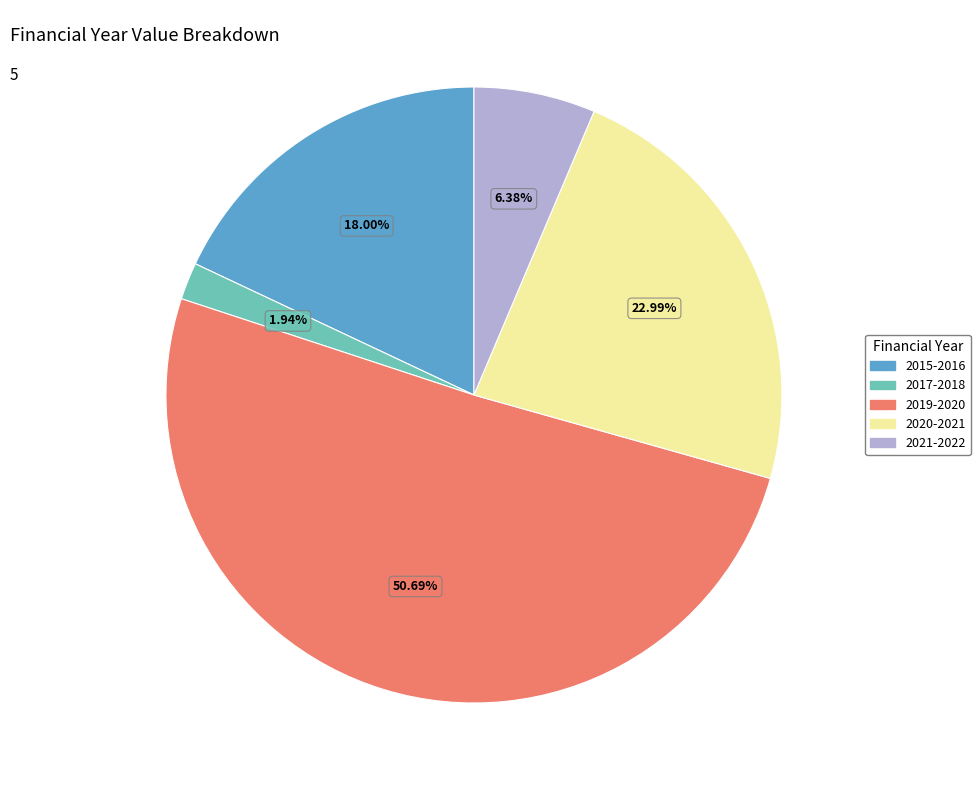

Rank the categories by value from highest to lowest.

April 2019 - March 2020, April 2020 - March 2021, April 2015 - March 2016, April 2021 - March 2022, April 2017 - March 2018